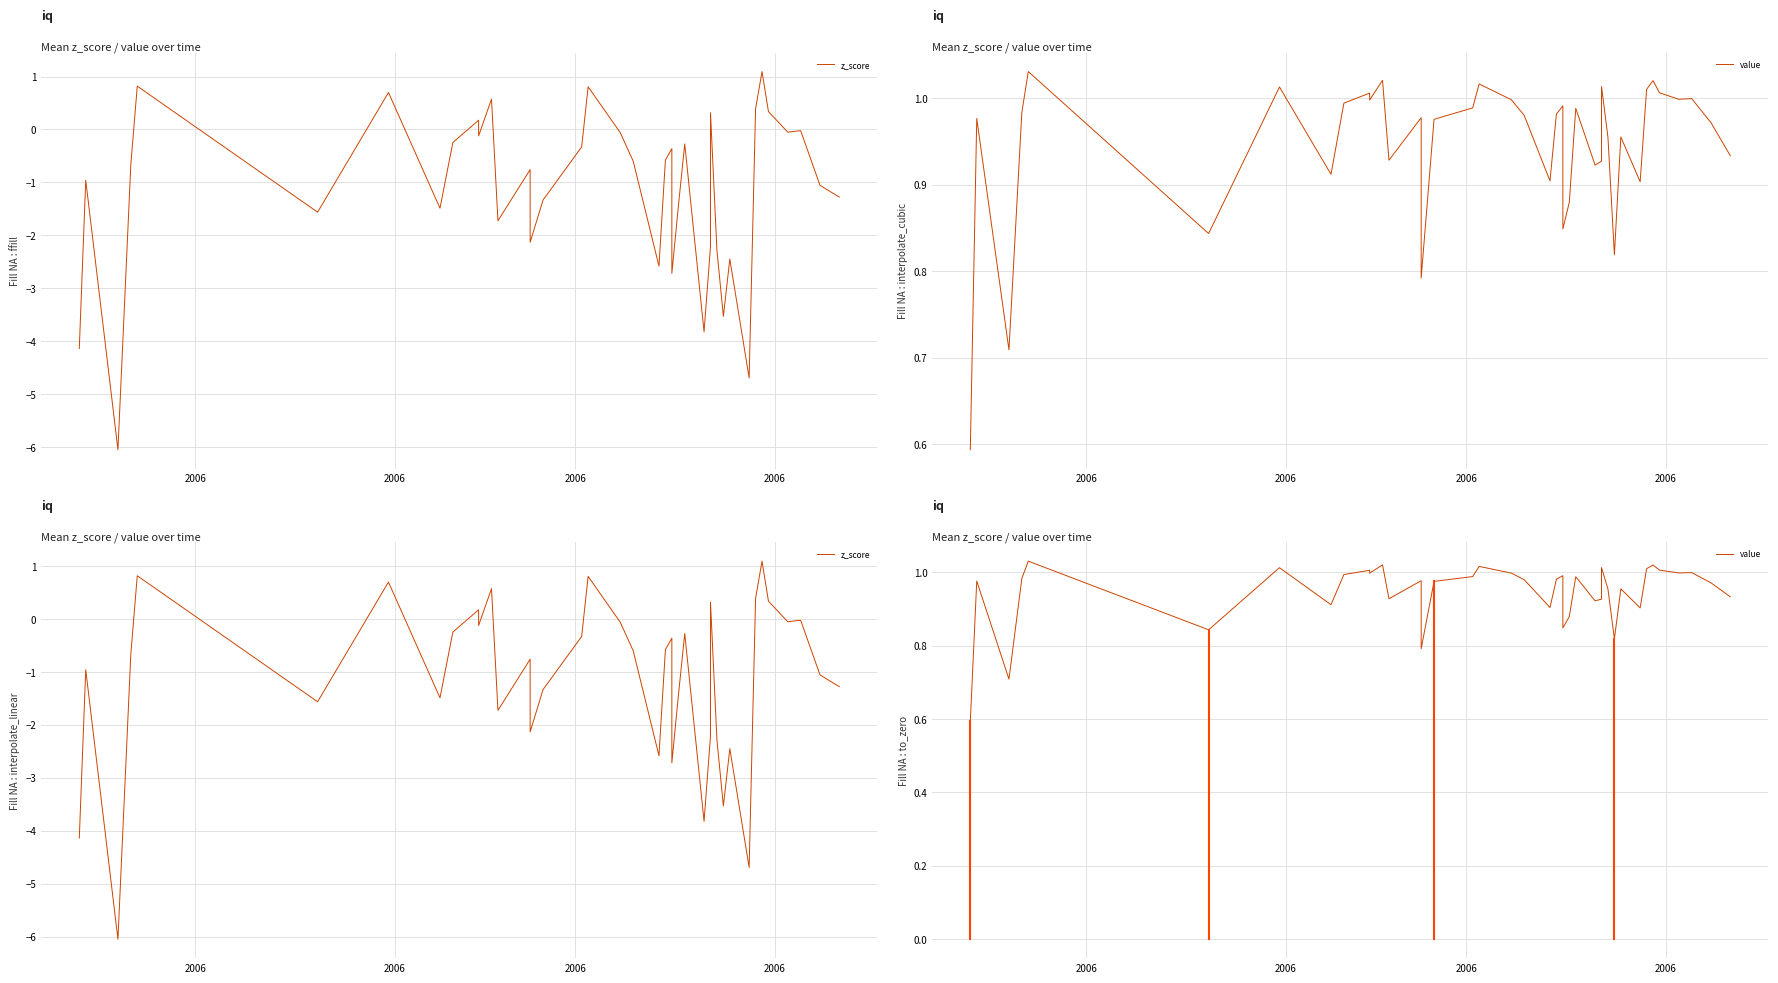

How many values in z_score are above zero?

9